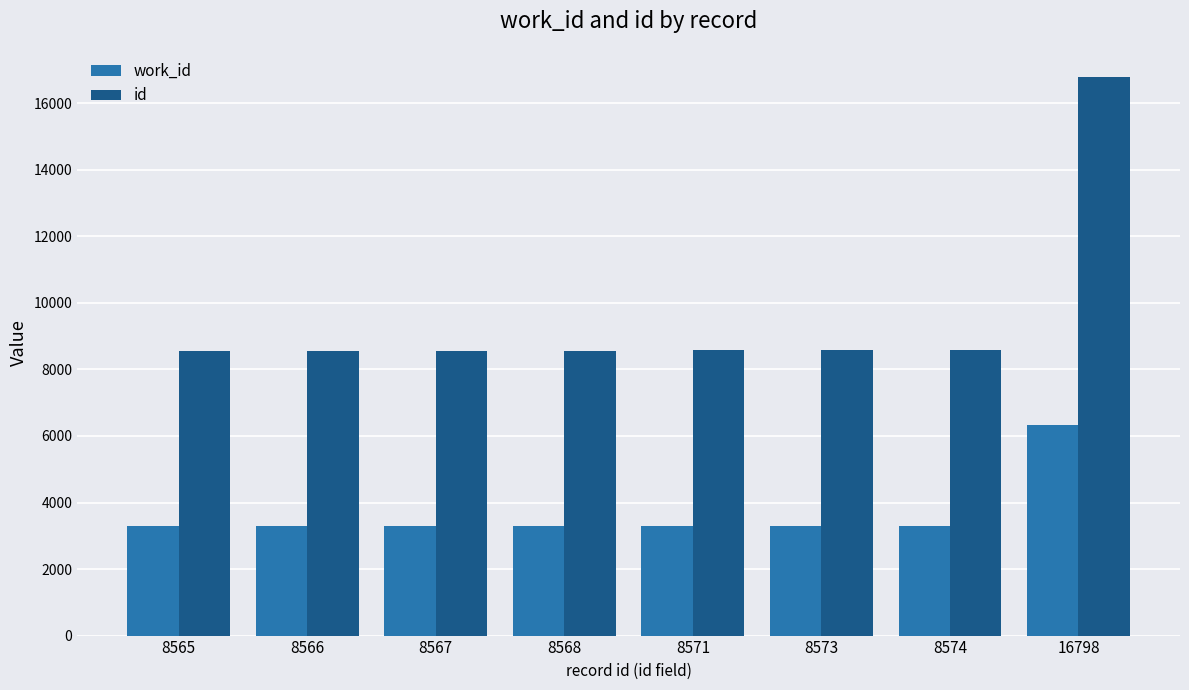

What is the sum of all work_id values?

29468